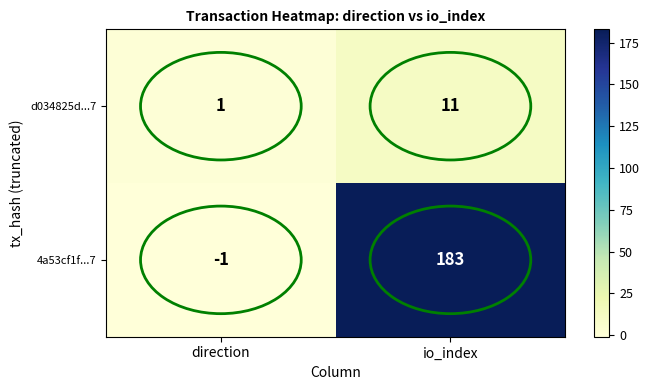

True or false: 4a53cf1f...7 has a value of 183 at io_index.

True